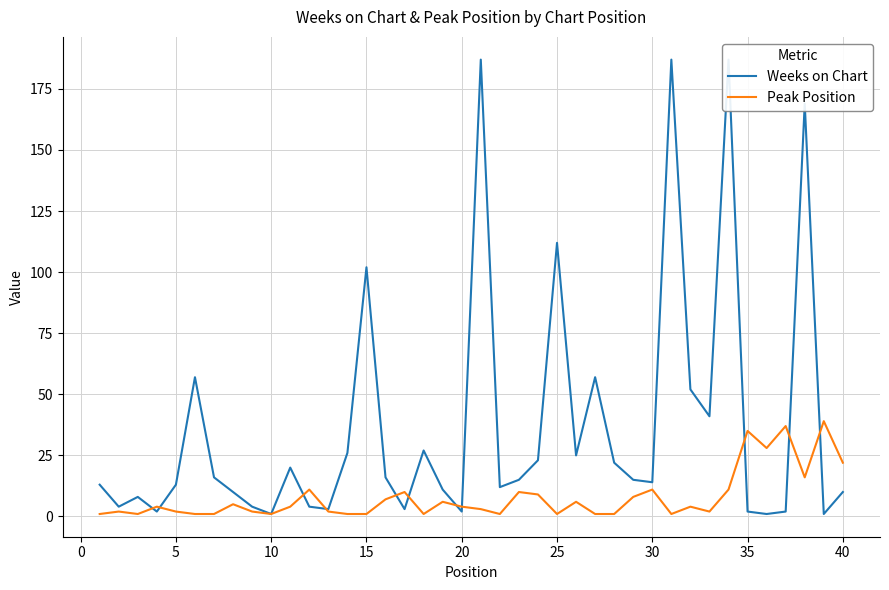

True or false: Peak Position has a value of 35 at 35.

True